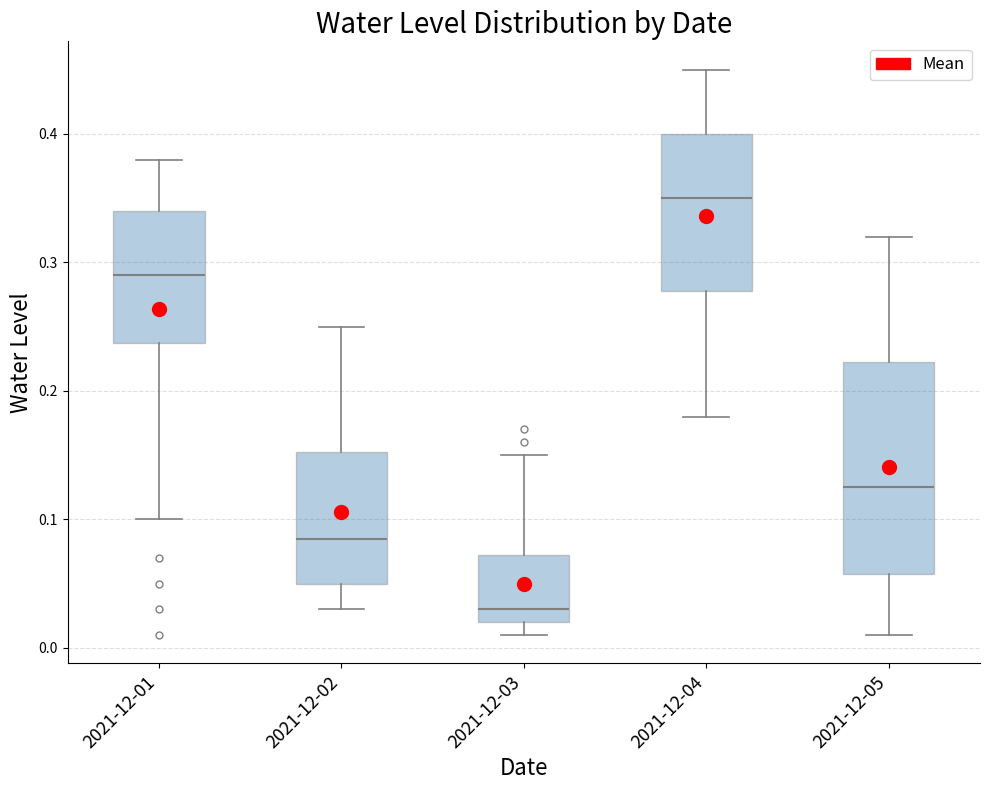

Where does the lower whisker of the box for 2021-12-02 end on the y-axis? The values are not printed on the chart, so give them approximately, as read against the axis.

0.03